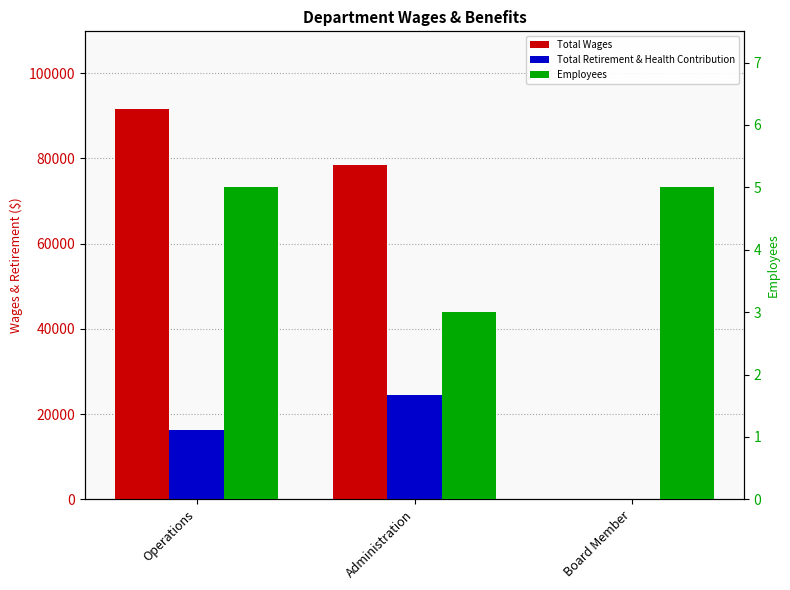

How many bars are there in each group?

3